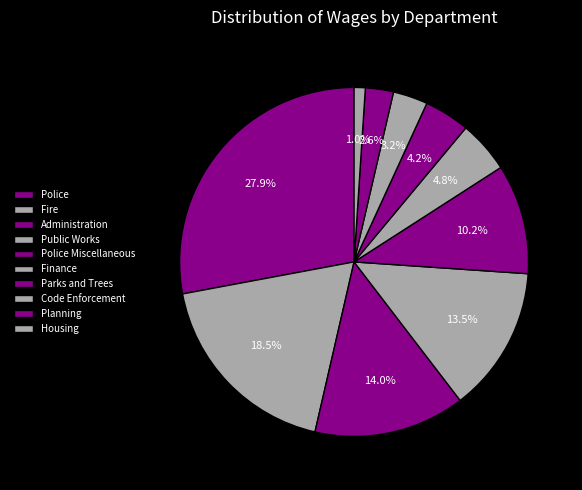

The Police Miscellaneous slice represents 16% of the pie. True or false?

False